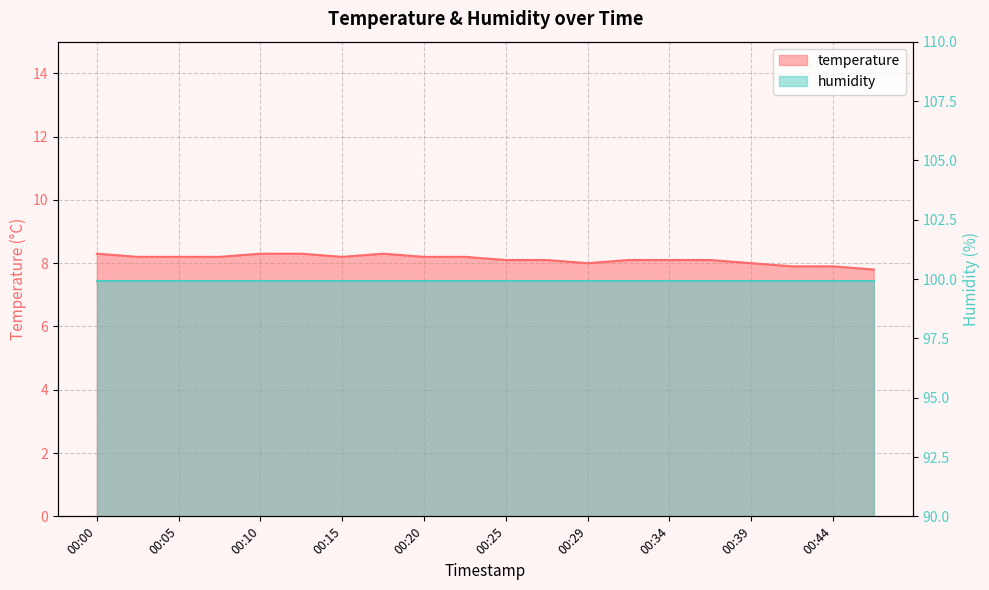

Reading left to right, extract all data points from this chart.

00:00=8.3	00:02=8.2	00:05=8.2	00:07=8.2	00:10=8.3	00:12=8.3	00:15=8.2	00:17=8.3	00:20=8.2	00:22=8.2	00:25=8.1	00:27=8.1	00:29=8.0	00:32=8.1	00:34=8.1	00:37=8.1	00:39=8.0	00:42=7.9	00:44=7.9	00:46=7.8